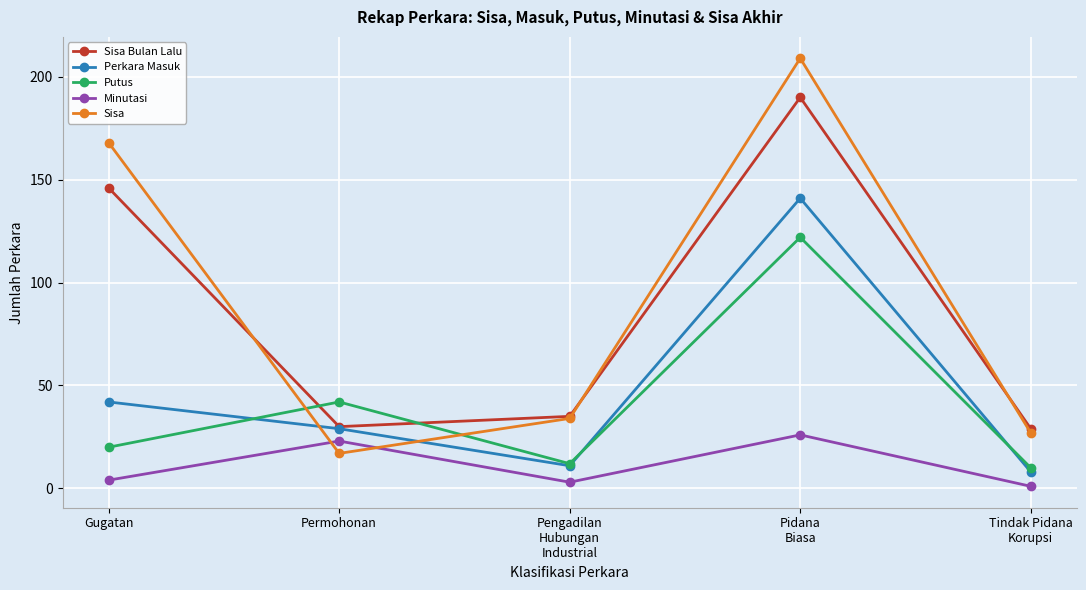

True or false: Minutasi and Putus intersect in this chart.

False